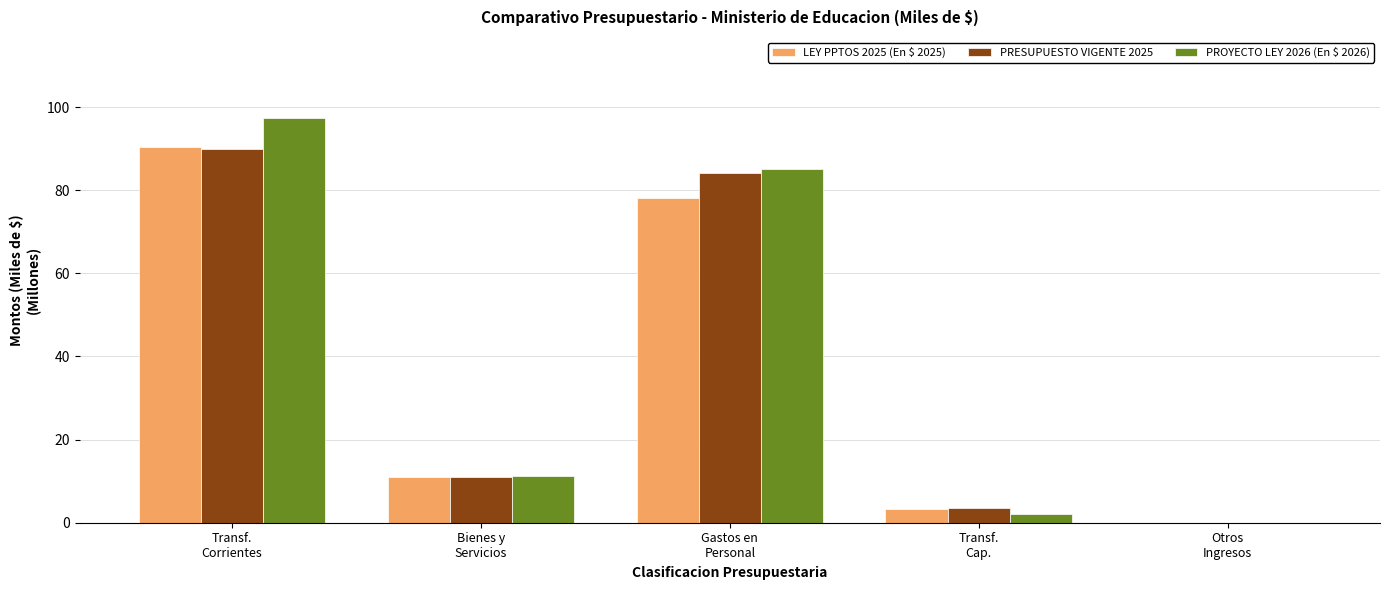

What is the sum of all PROYECTO LEY 2026 (En $ 2026) values?

195.7